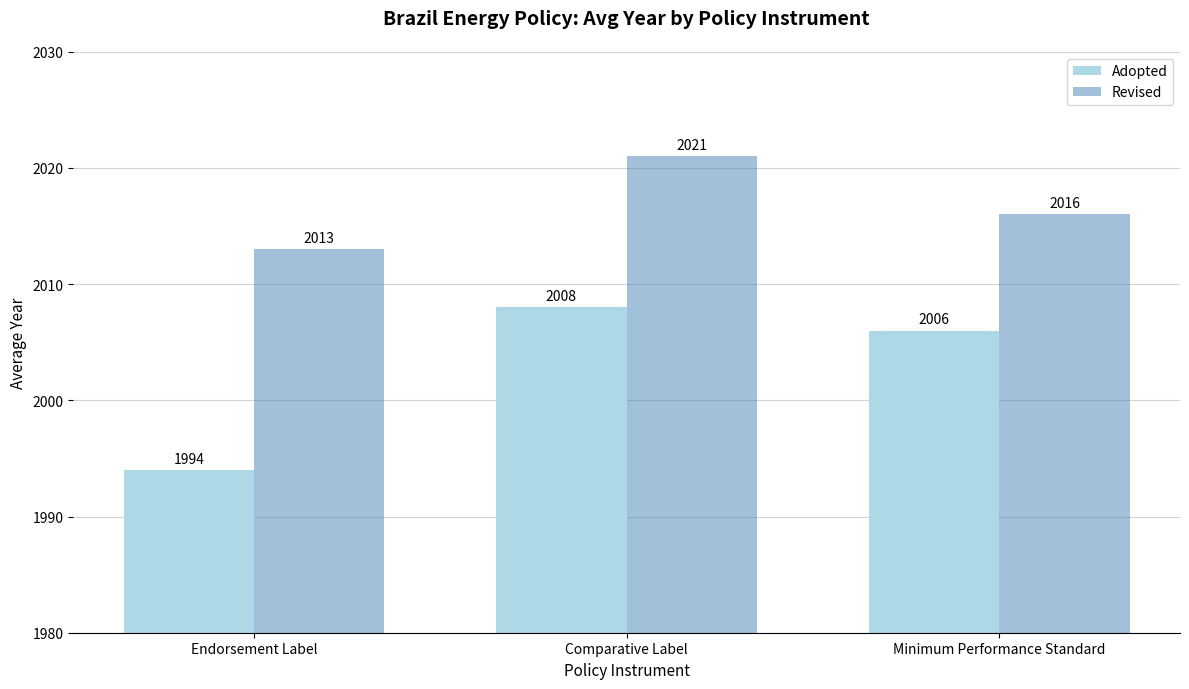

Reading right to left, transcribe all the data shown in this chart.

Adopted: 2006	2008	1994
Revised: 2016	2021	2013